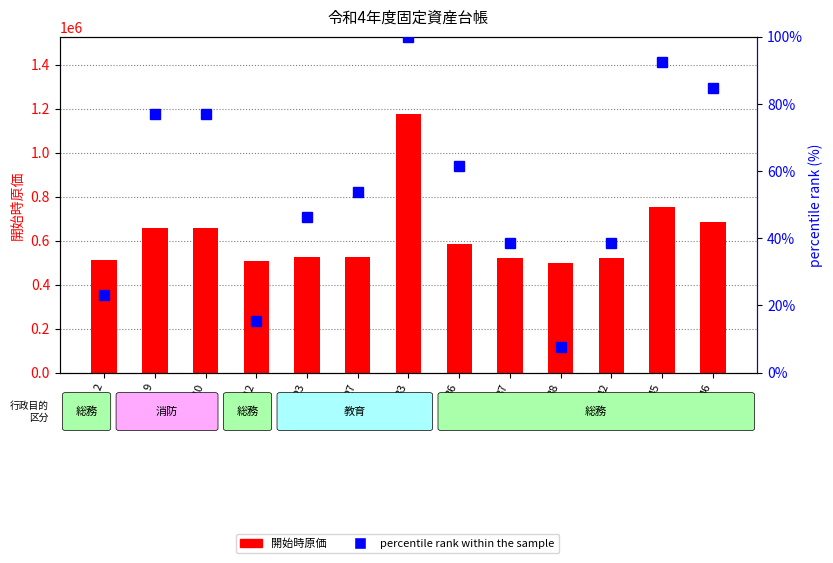

True or false: percentile rank within the sample has a value of 28.1 at 9.

False